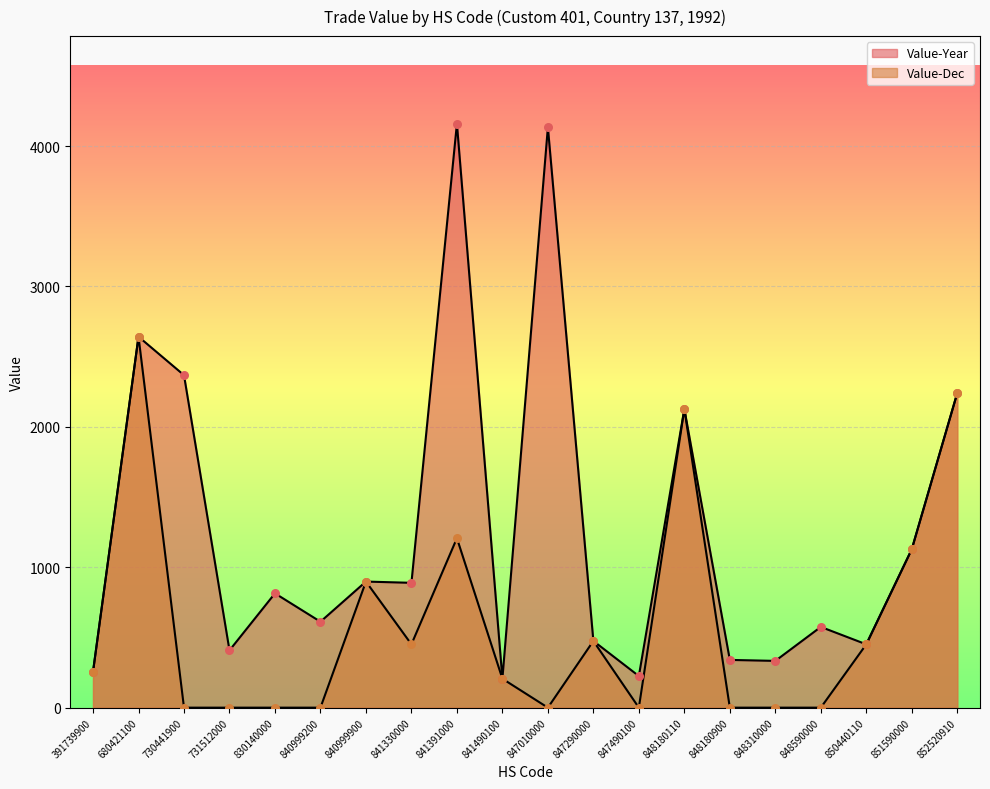

Which series has the widest spread of Y values?

Value-Year